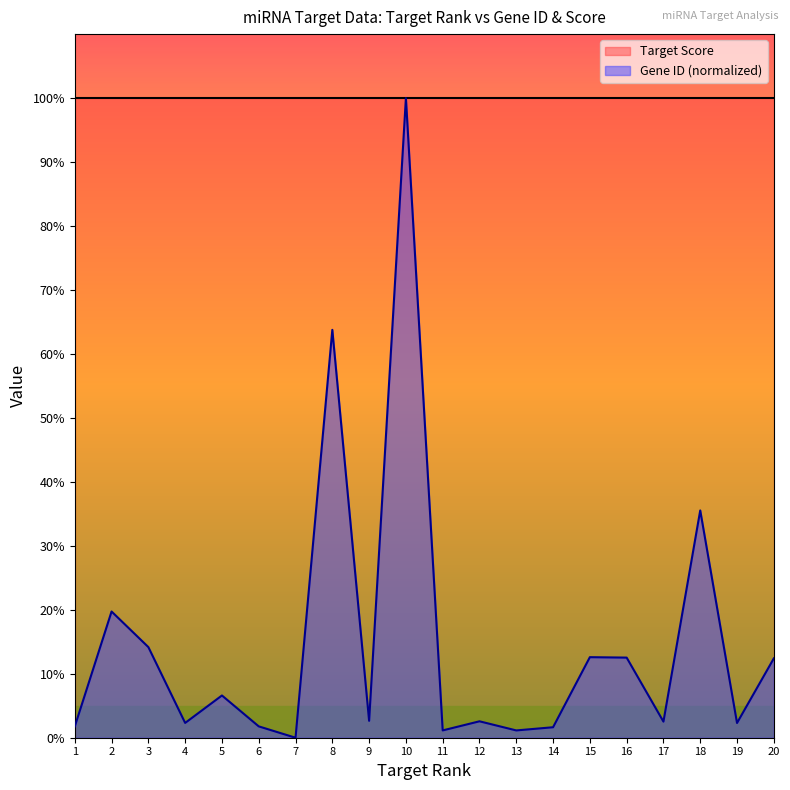

Reading right to left, what are all the values shown in this chart?

20=12.4	19=2.3	18=35.5	17=2.5	16=12.5	15=12.6	14=1.6	13=1.1	12=2.6	11=1.1	10=100.0	9=2.6	8=63.8	7=0.0	6=1.8	5=6.6	4=2.3	3=14.2	2=19.7	1=1.8